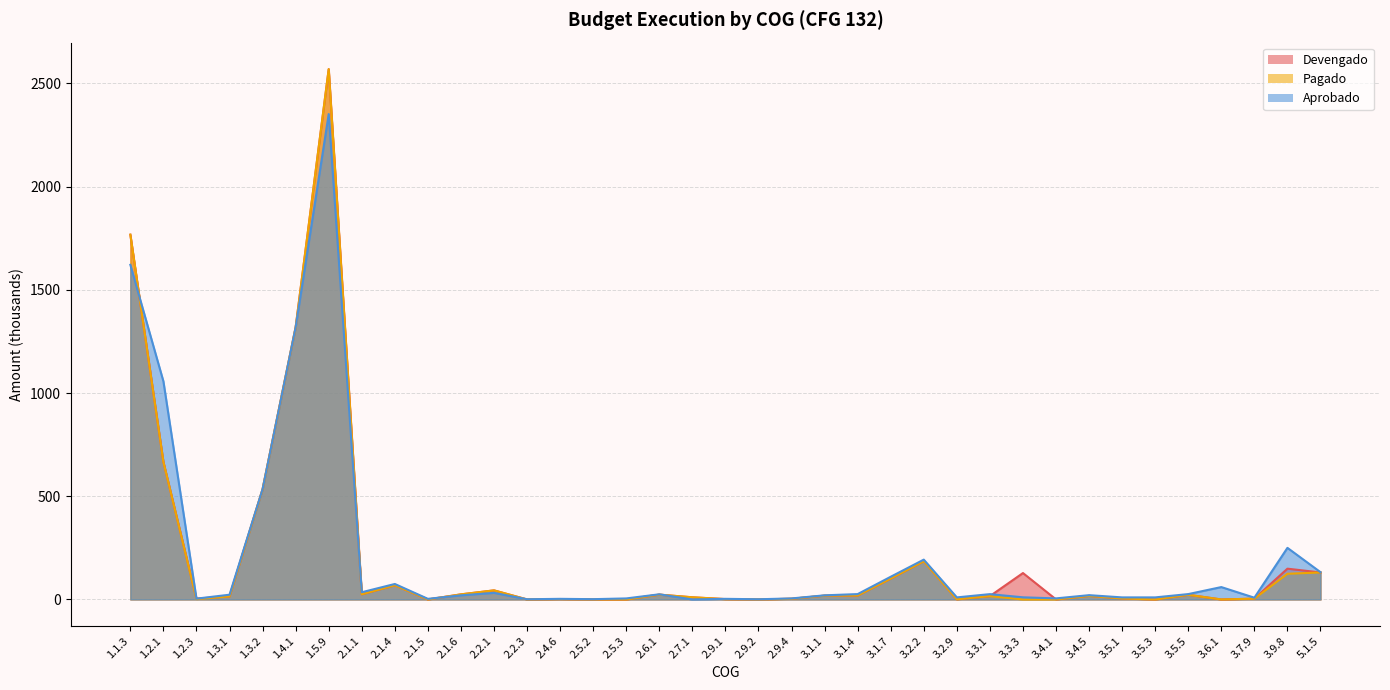

How many data points in Aprobado are above 20?

19